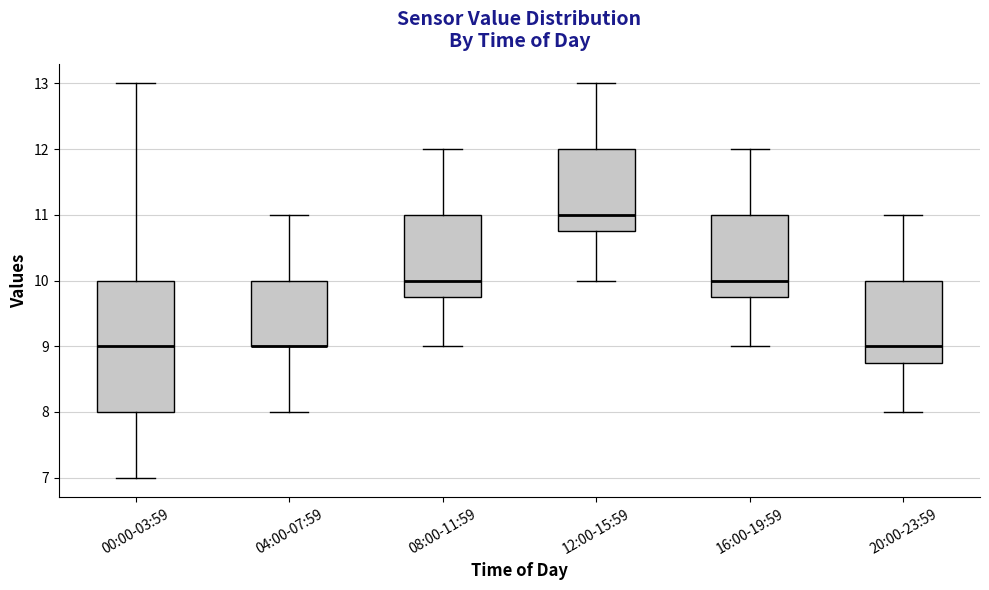

Reading left to right, transcribe this box plot: for each box, give where its median line is, the range the box spans, and where its two whiskers end, as read against the y-axis. The values are not printed on the chart, so give them approximately, as read against the axis.

00:00-03:59: median 9.0, box 8.0 to 10.0, whiskers 7.0 to 13.0
04:00-07:59: median 9.0 (drawn on the box's lower edge), box 9.0 to 10.0, whiskers 8.0 to 11.0
08:00-11:59: median 10.0, box 9.8 to 11.0, whiskers 9.0 to 12.0
12:00-15:59: median 11.0, box 10.8 to 12.0, whiskers 10.0 to 13.0
16:00-19:59: median 10.0, box 9.8 to 11.0, whiskers 9.0 to 12.0
20:00-23:59: median 9.0, box 8.8 to 10.0, whiskers 8.0 to 11.0